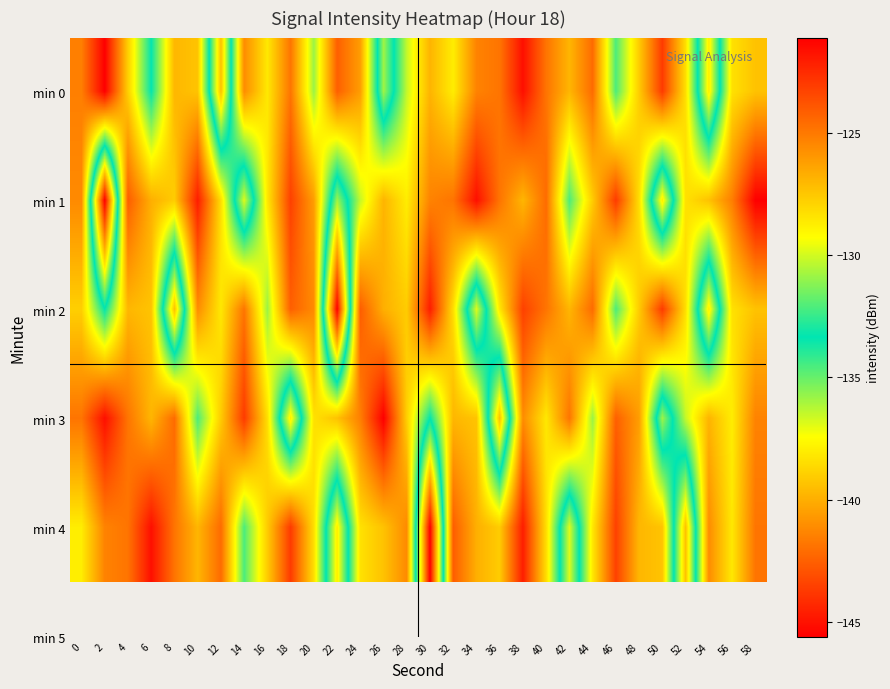

Which label corresponds to the smallest value in the chart?

2